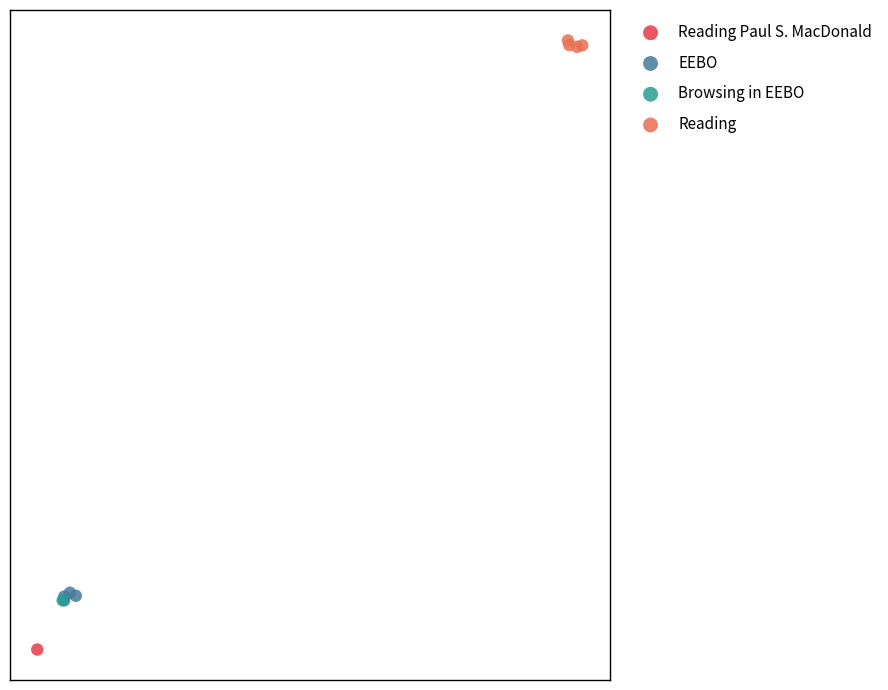

Which series contains the lowest Y value?

Reading Paul S. MacDonald